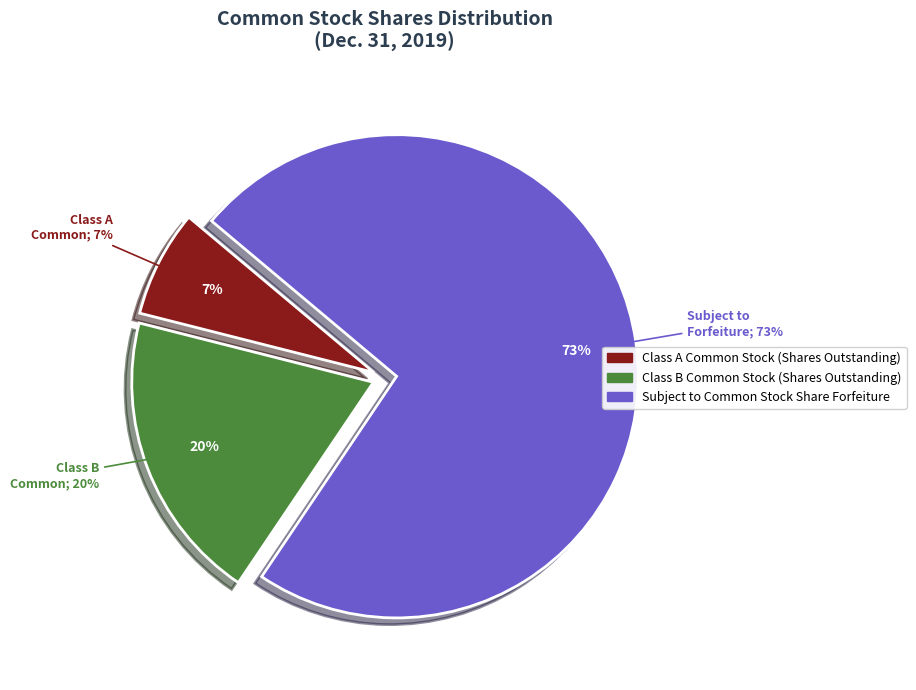

How many segments does this pie chart have?

3